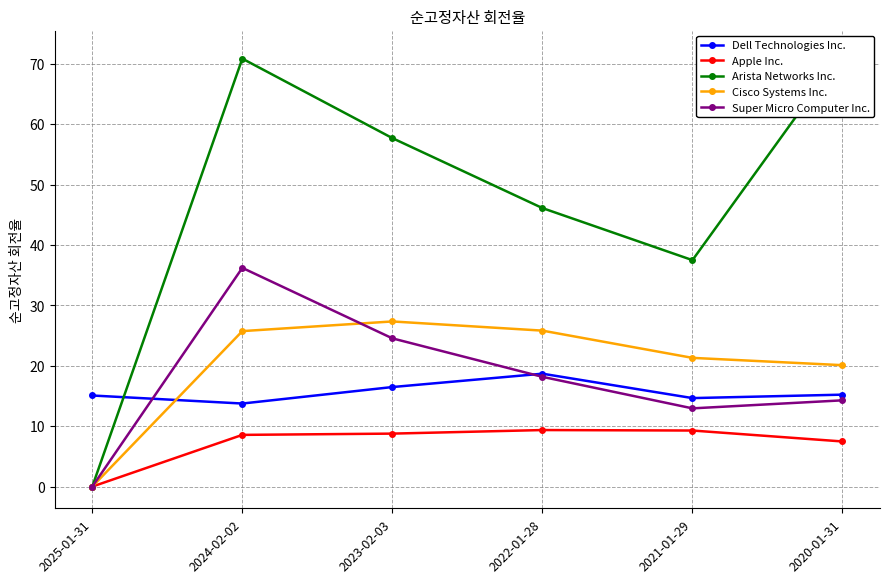

True or false: Super Micro Computer Inc. and Dell Technologies Inc. cross at least once.

True